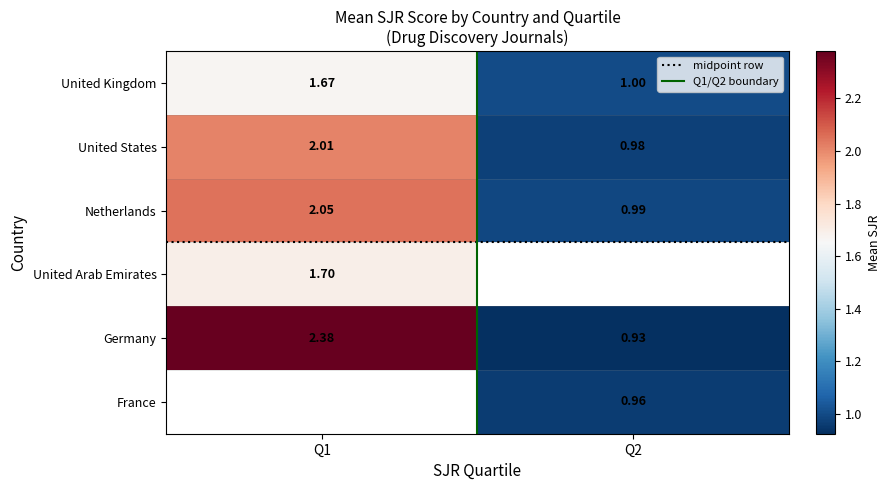

What is the sum of all midpoint values?

5.0